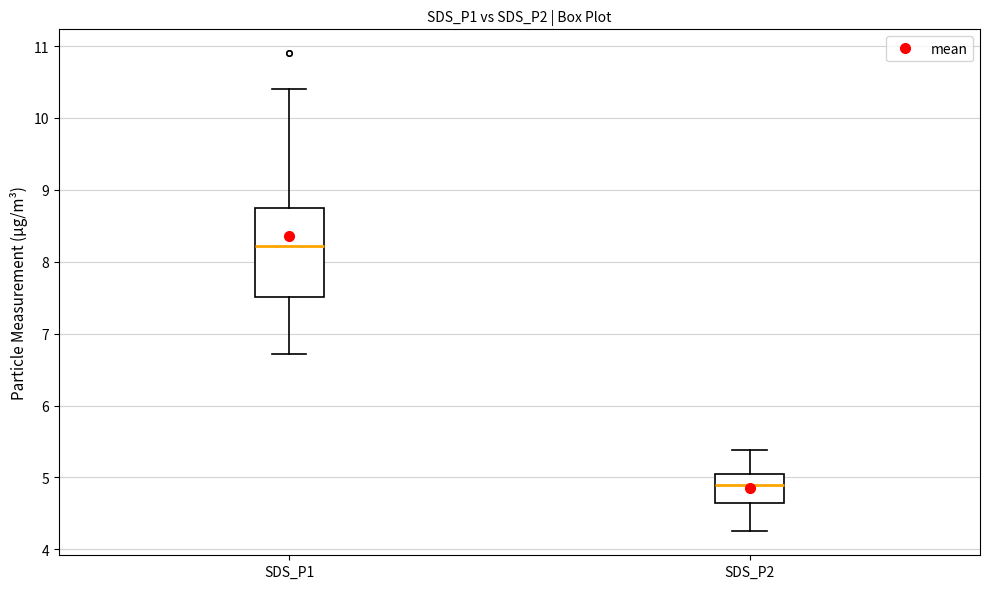

Which box has the lowest median line?

SDS_P2